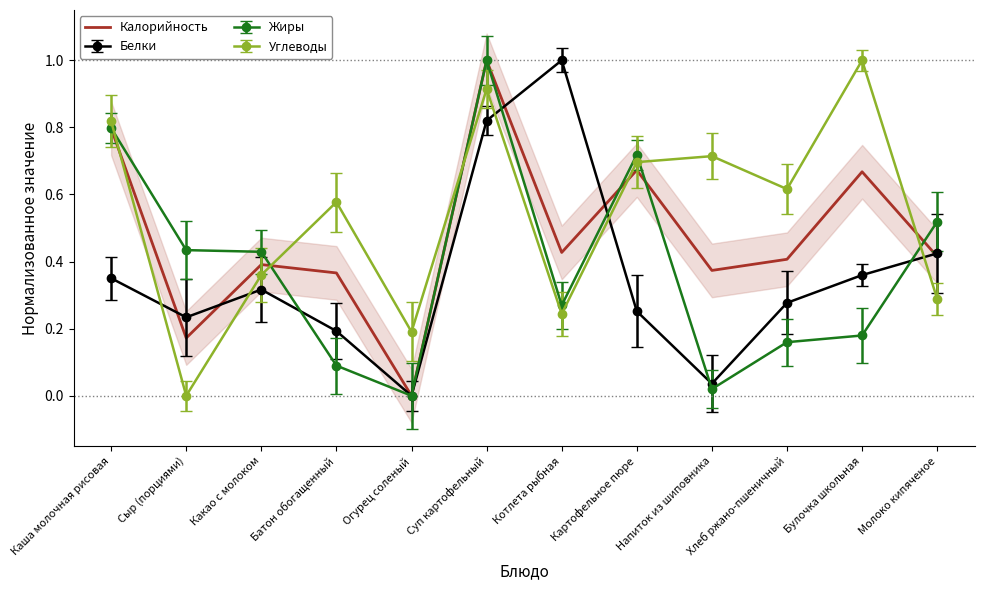

What is the difference between the second highest and second lowest values?

0.6